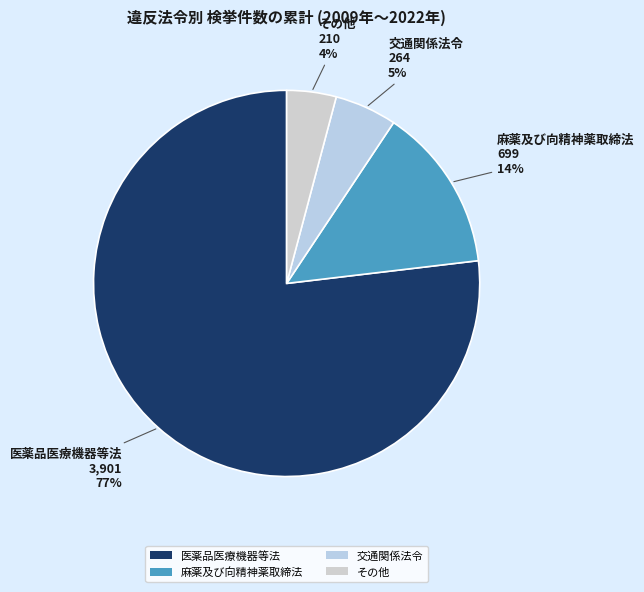

To the nearest percent, what portion does 医薬品医療機器等法 represent?

77%